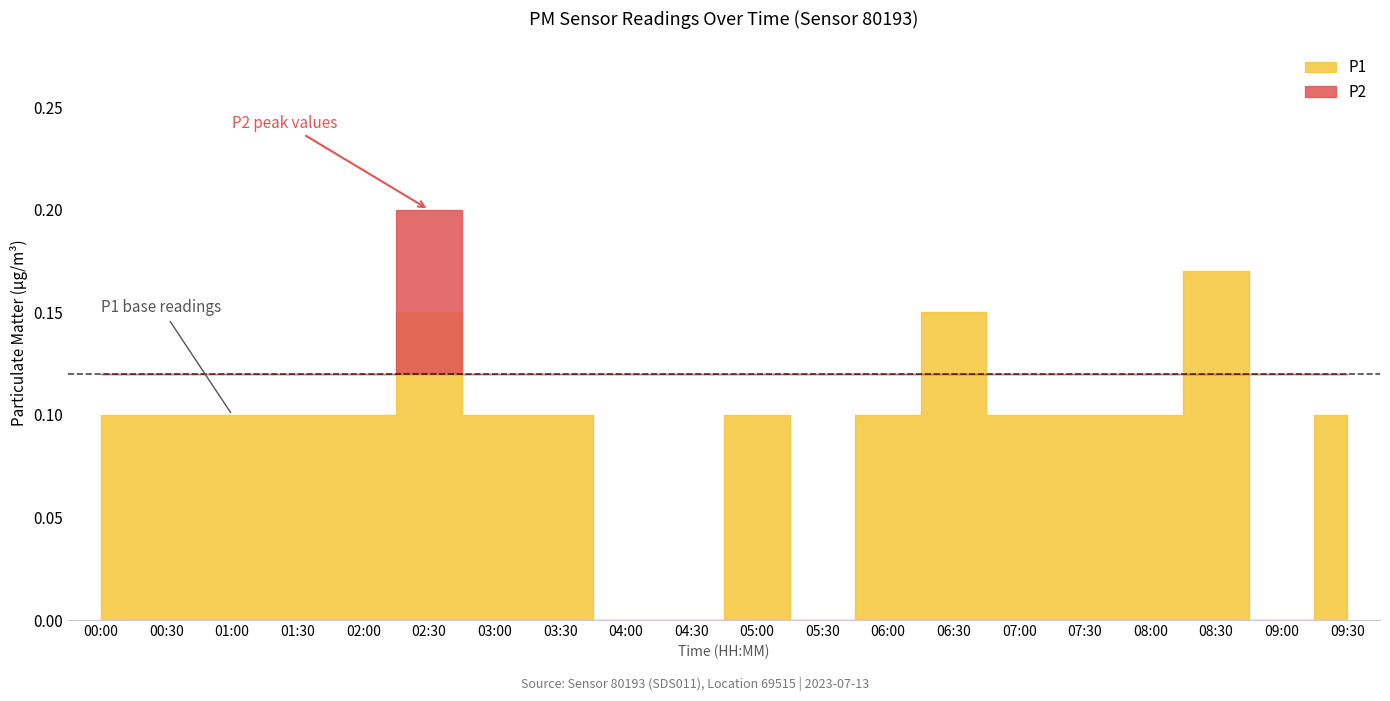

Count the number of categories in the chart.

20